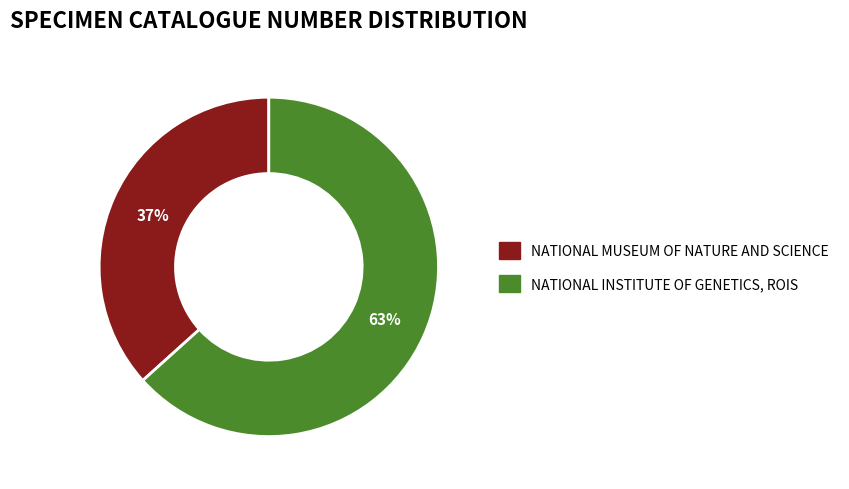

To the nearest percent, what is the average slice percentage?

50%